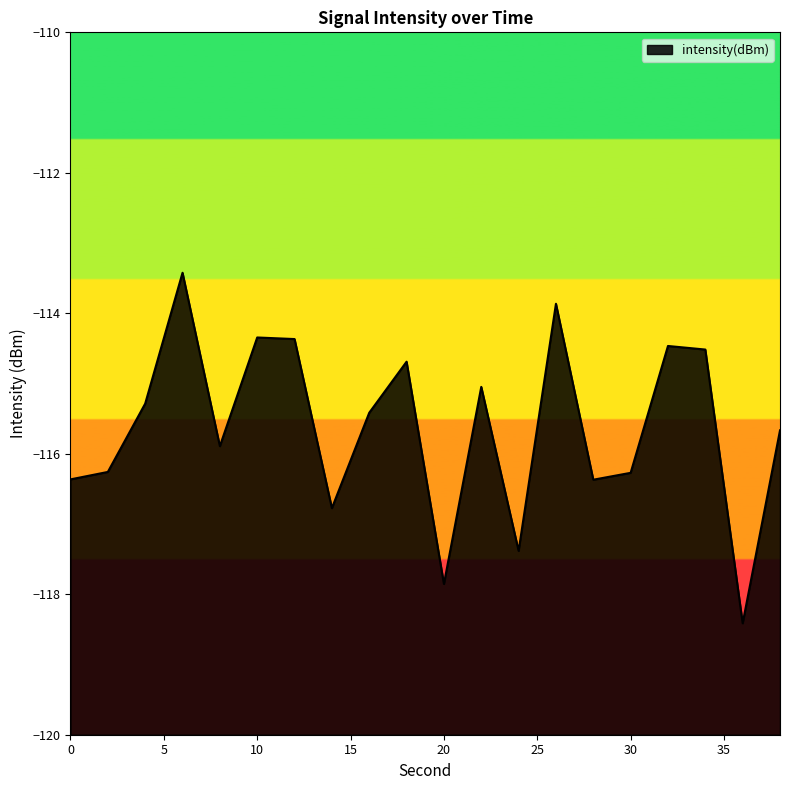

How many lines are shown in the chart?

1